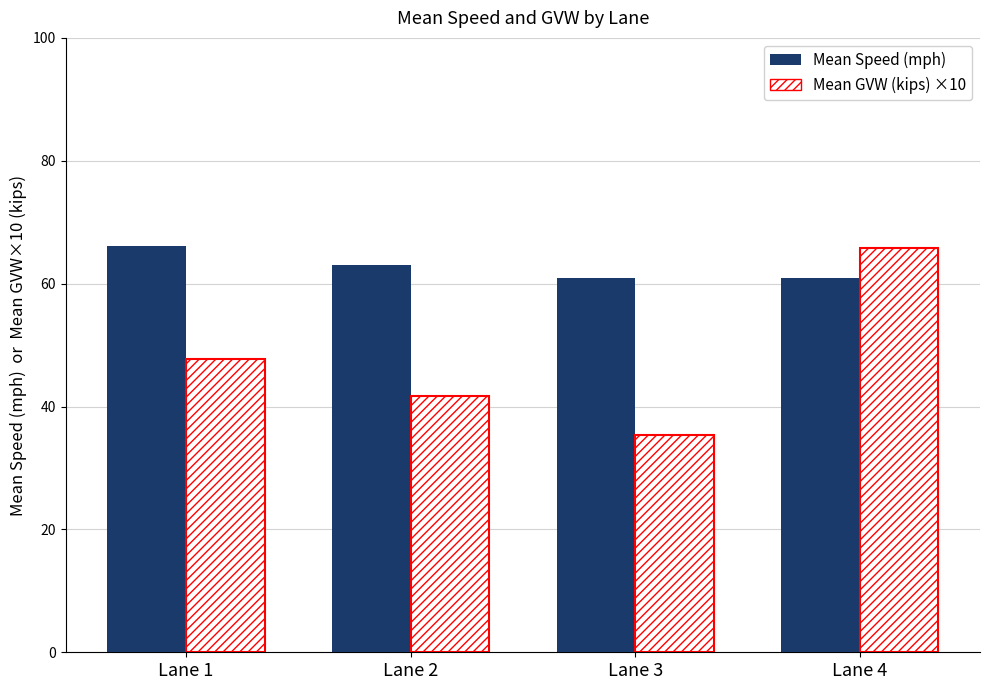

What is the spread (max minus min) of values at Lane 3?

25.6